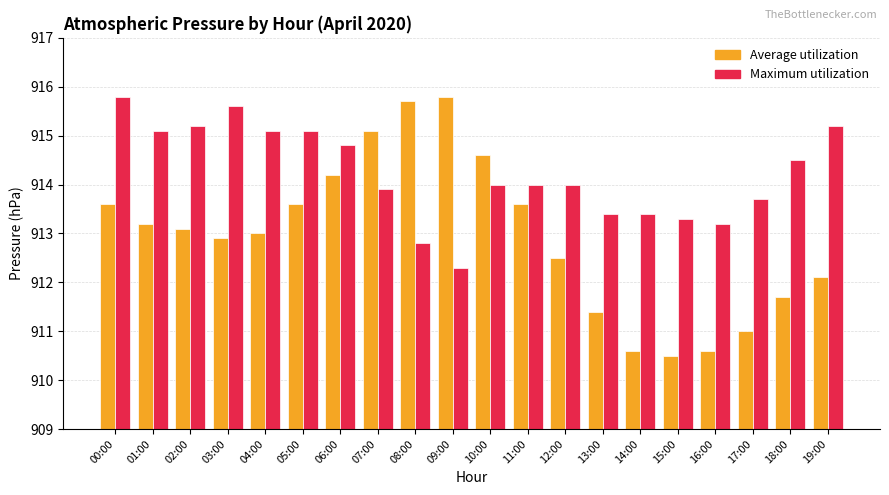

Rank the series by their average value, from highest to lowest.

Maximum utilization, Average utilization